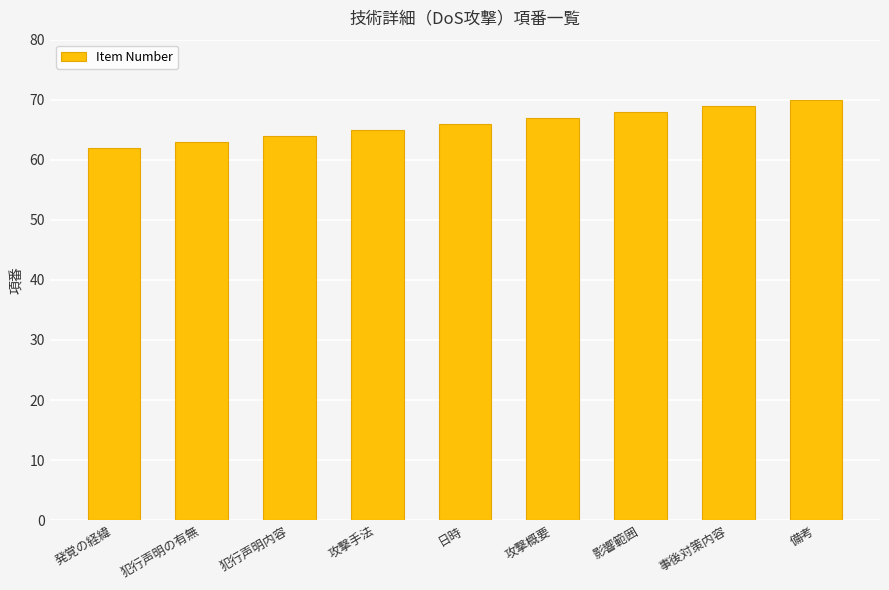

What is the sum of all values?

594